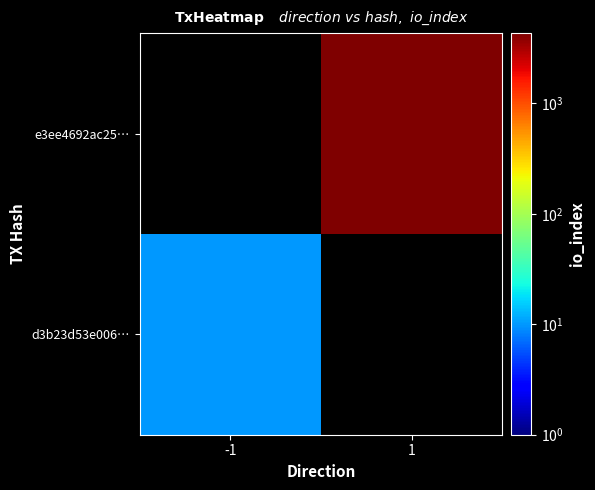

Rank the series at -1 from lowest to highest value.

e3ee4692ac25…, d3b23d53e006…